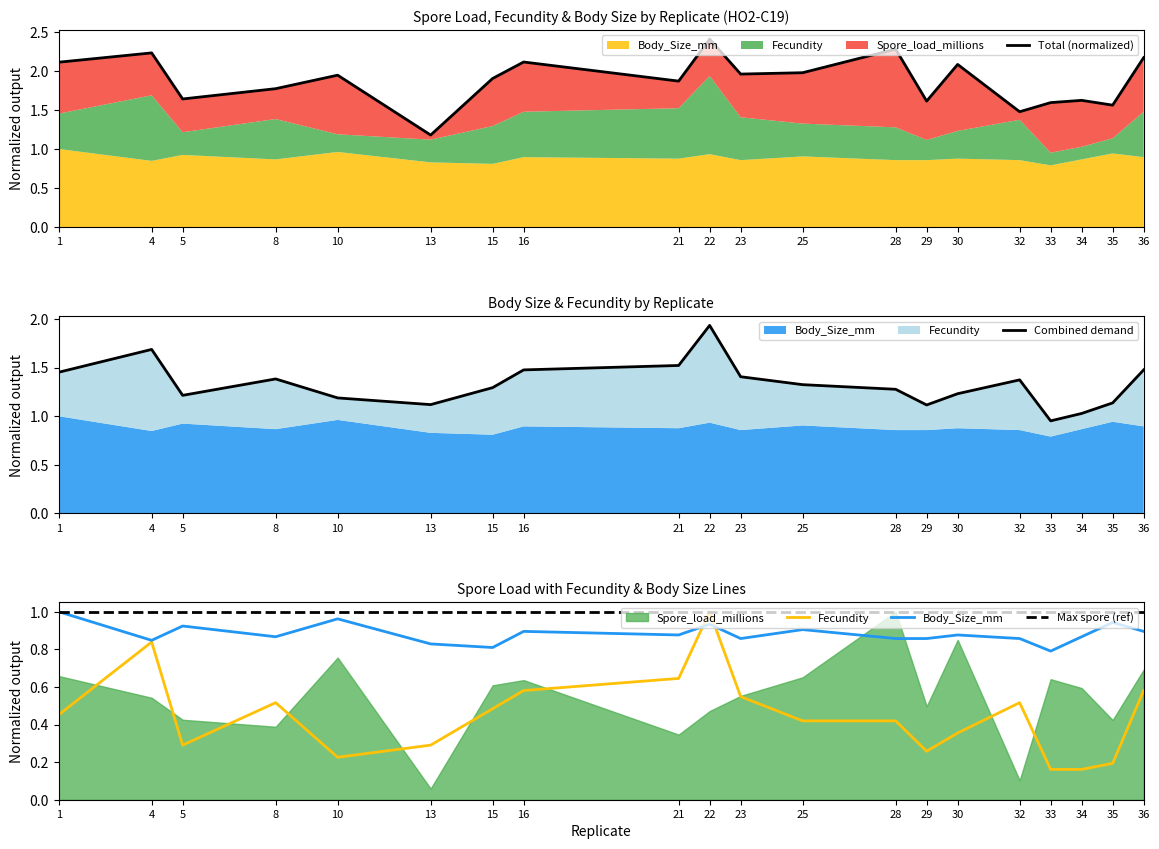

What is the maximum value for Total (normalized)?

2.4